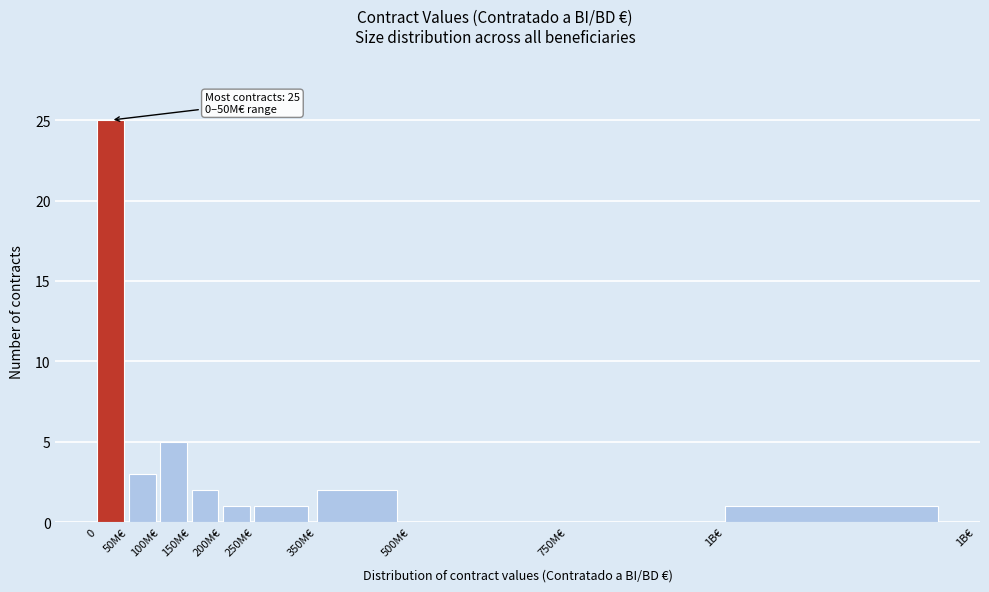

Reading left to right, extract all data points from this chart.

0=25	50M€=3	100M€=5	150M€=2	200M€=1	250M€=1	350M€=2	500M€=0	750M€=0	1B€=1